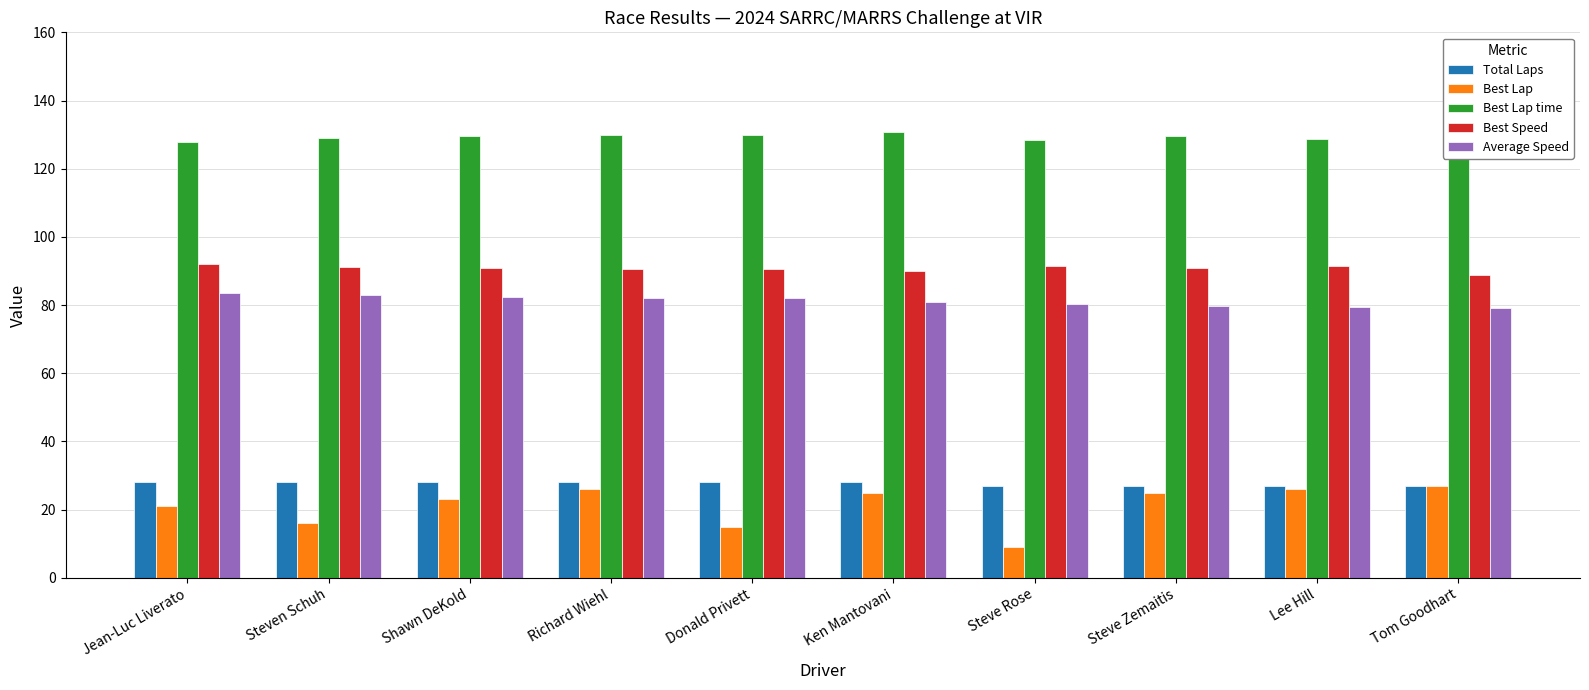

What is the difference between the Best Lap time values at Steve Zemaitis and Richard Wiehl?

0.3